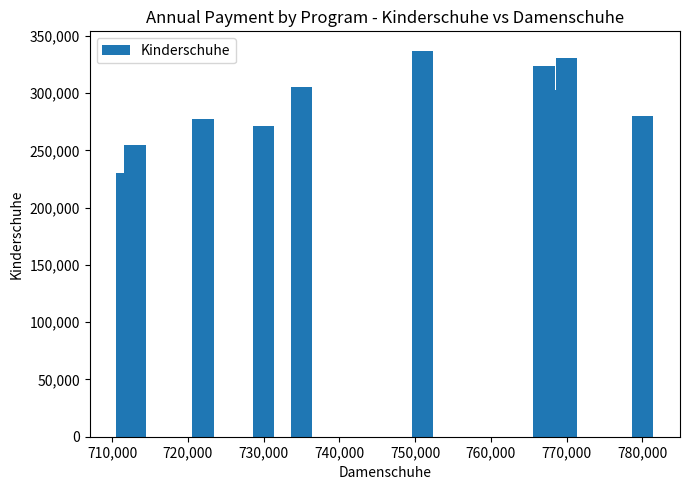

Does the chart contain any negative values?

No